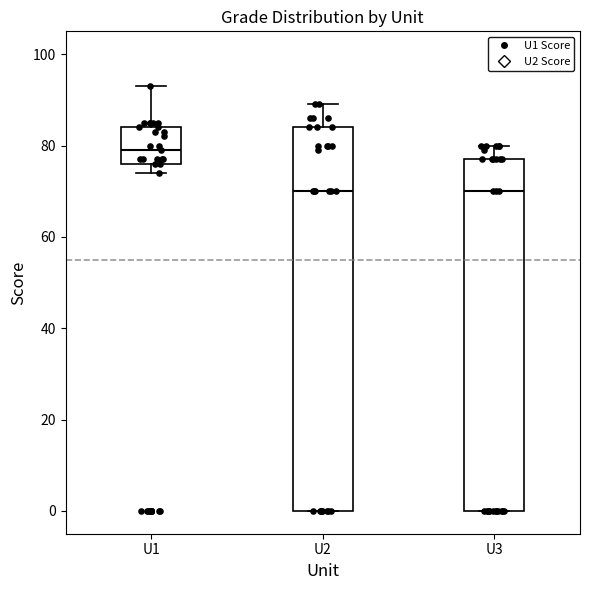

Reading left to right, read every box against the y-axis: the position of its median line, the range the box covers, and the ends of its whiskers. The values are not printed on the chart, so give them approximately, as read against the axis.

U1: median 80, box 76 to 84, whiskers 74 to 94
U2: median 70, box 0 to 84, whiskers 0 to 90
U3: median 70, box 0 to 78, whiskers 0 to 80